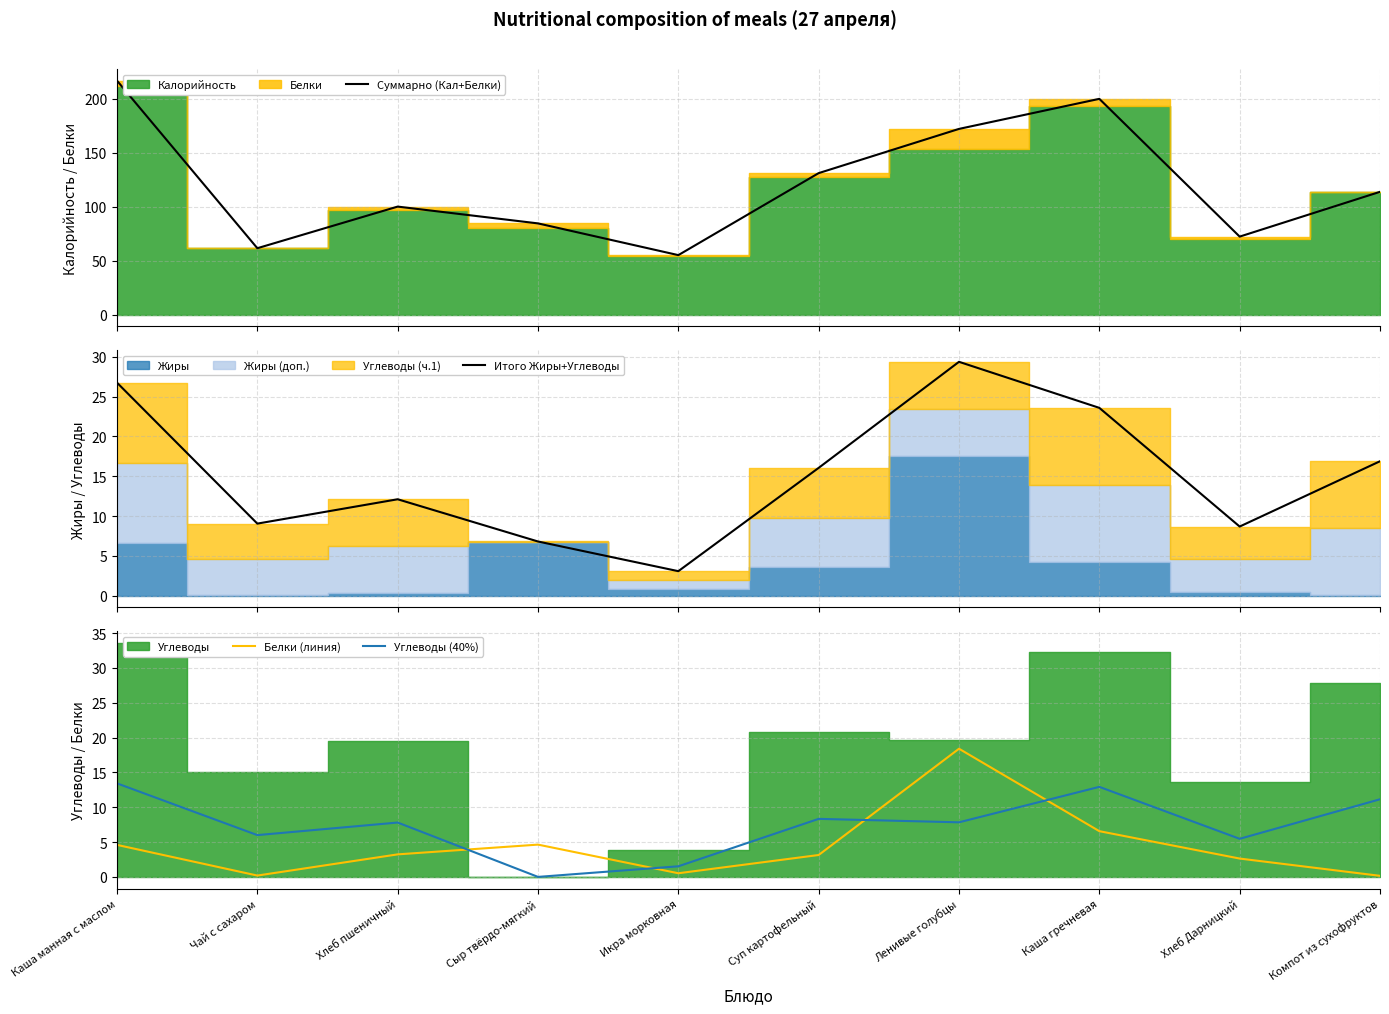

Which series changed the most between Икра морковная and Суп картофельный?

Суммарно (Кал+Белки)